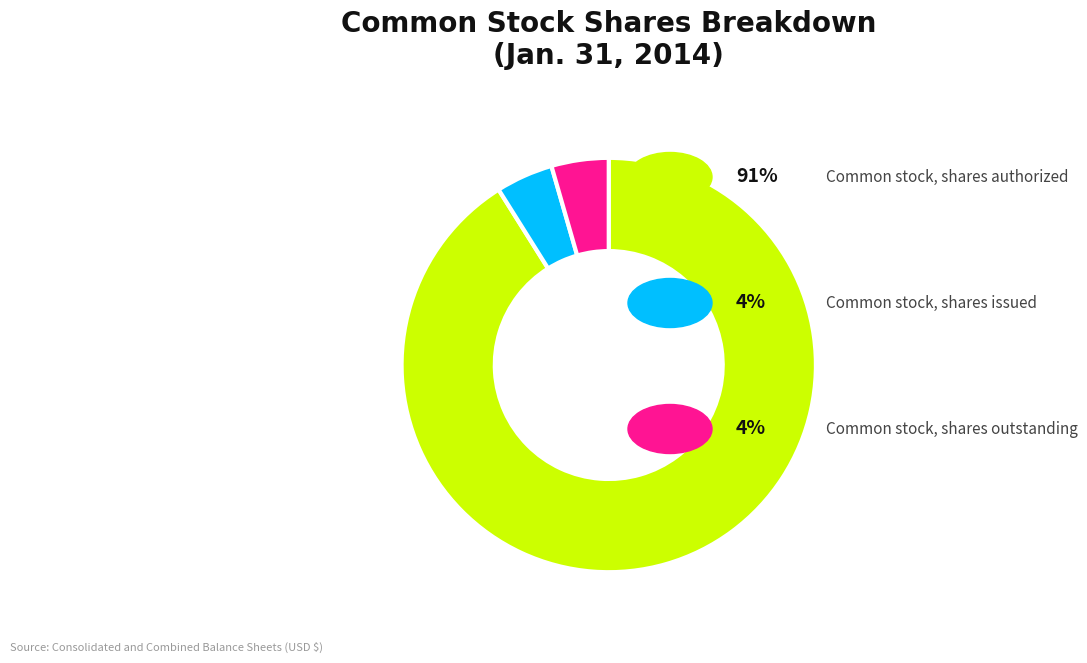

How many segments does this pie chart have?

3